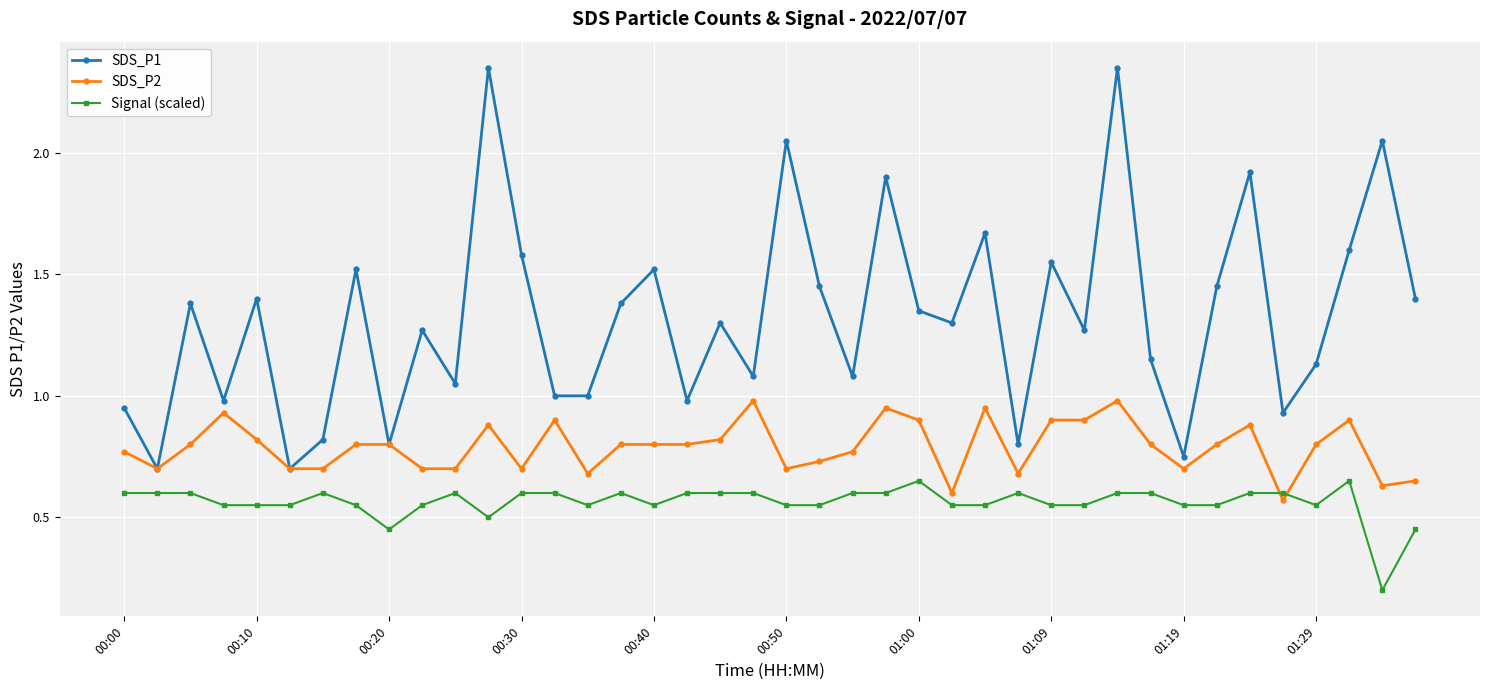

Rank the series by their maximum value, from lowest to highest.

Signal (scaled), SDS_P2, SDS_P1